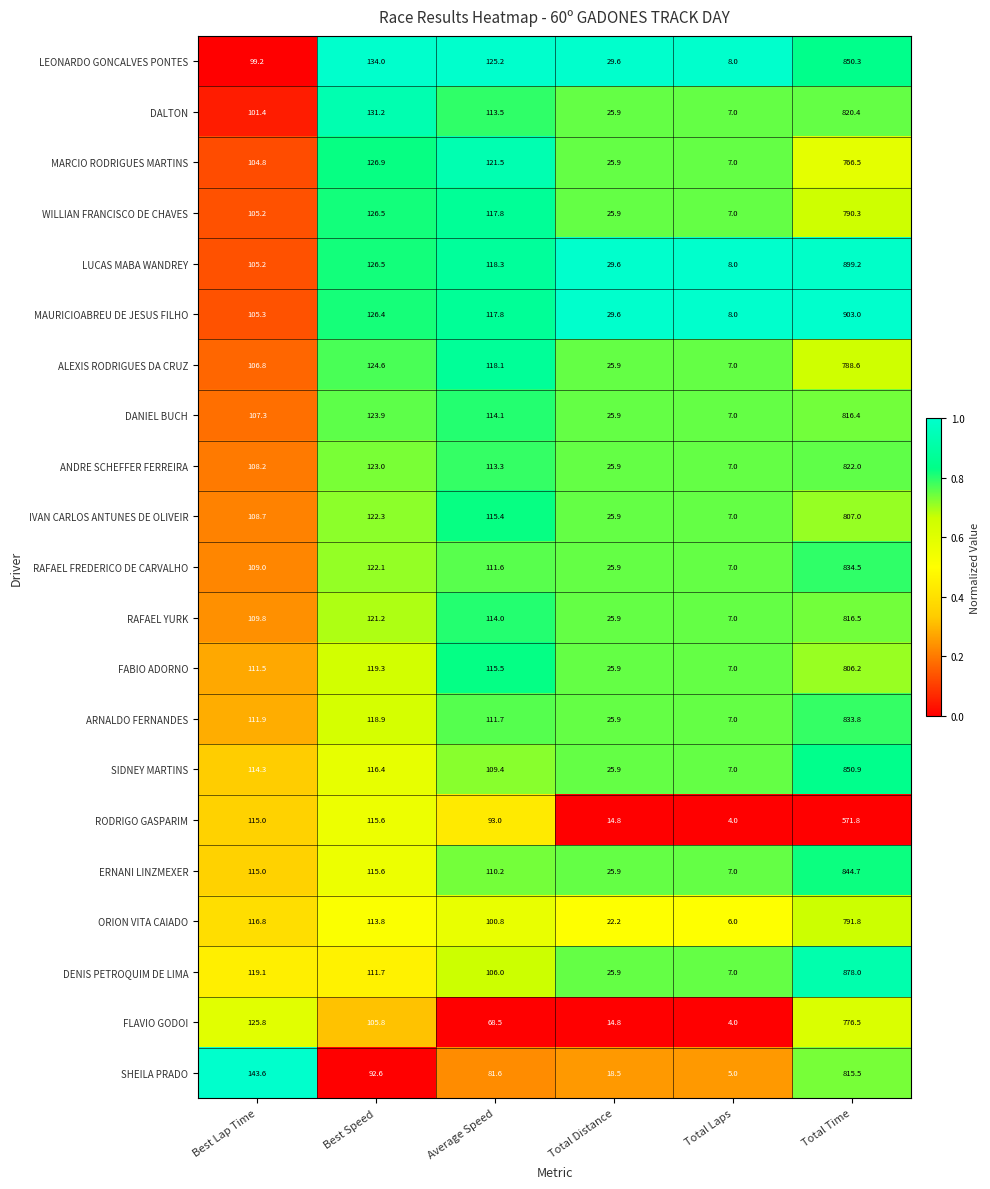

True or false: ORION VITA CAIADO has a value of 22.2 at Total Distance.

True